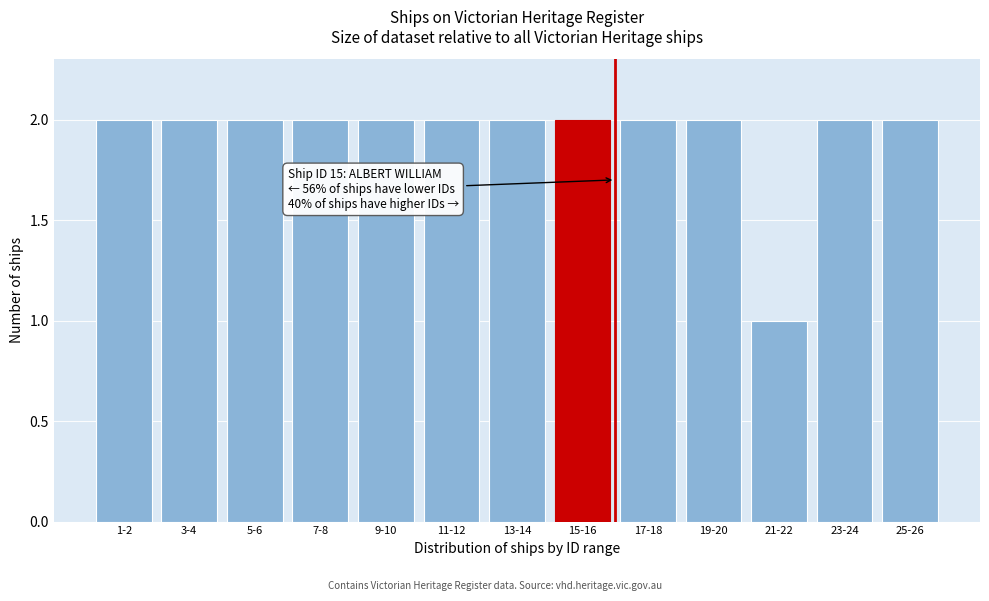

Reading left to right, extract all data points from this chart.

1-2=2	3-4=2	5-6=2	7-8=2	9-10=2	11-12=2	13-14=2	15-16=2	17-18=2	19-20=2	21-22=1	23-24=2	25-26=2